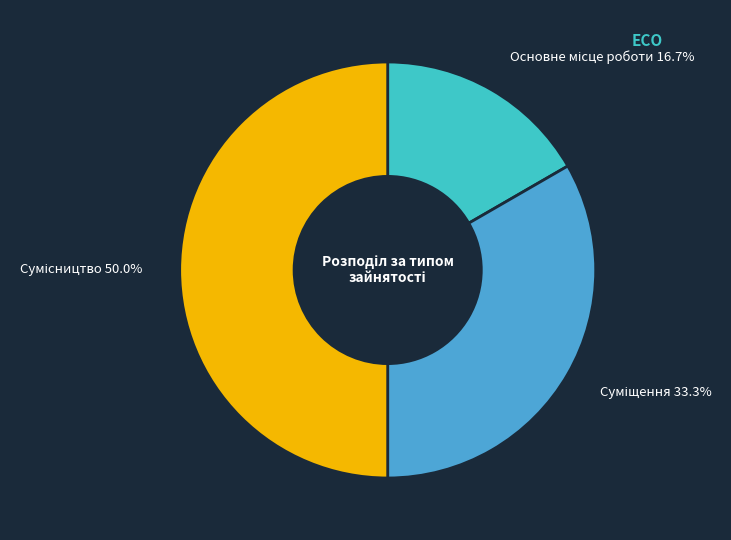

Which slice is the largest?

Сумісництво